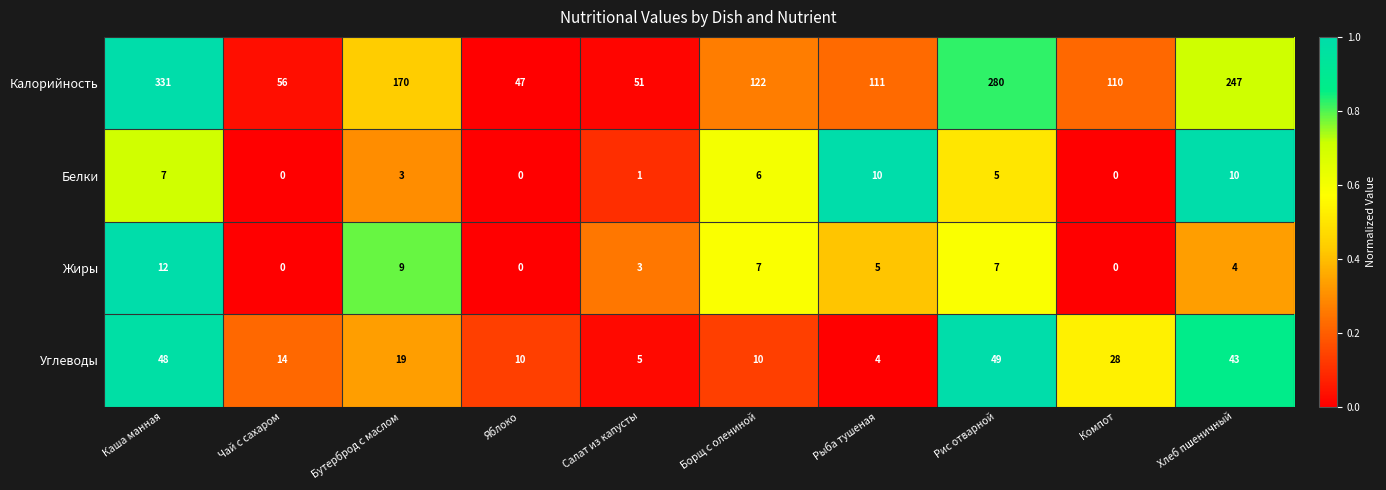

At which category is the sum across all series the highest?

Каша манная